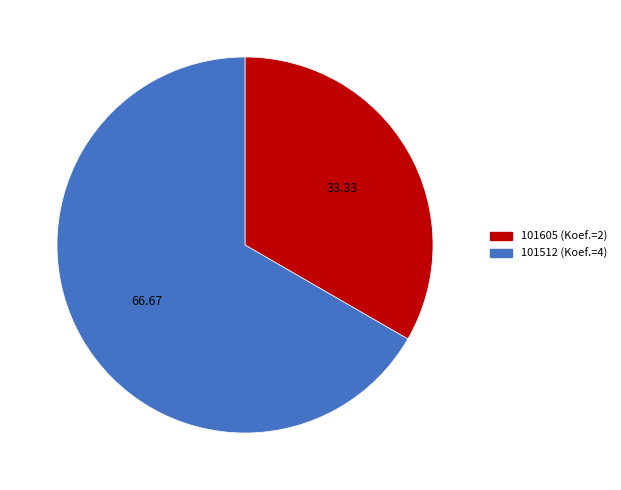

Combined, do 101605 and 101512 account for over 50%?

Yes